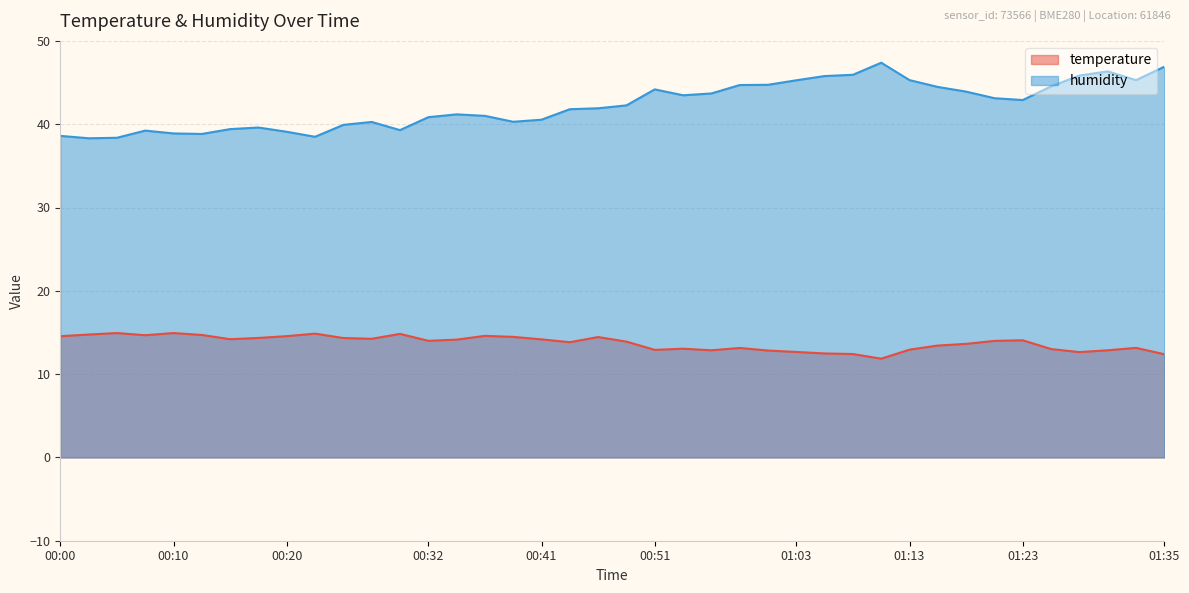

What is the maximum value shown in the chart?

47.4